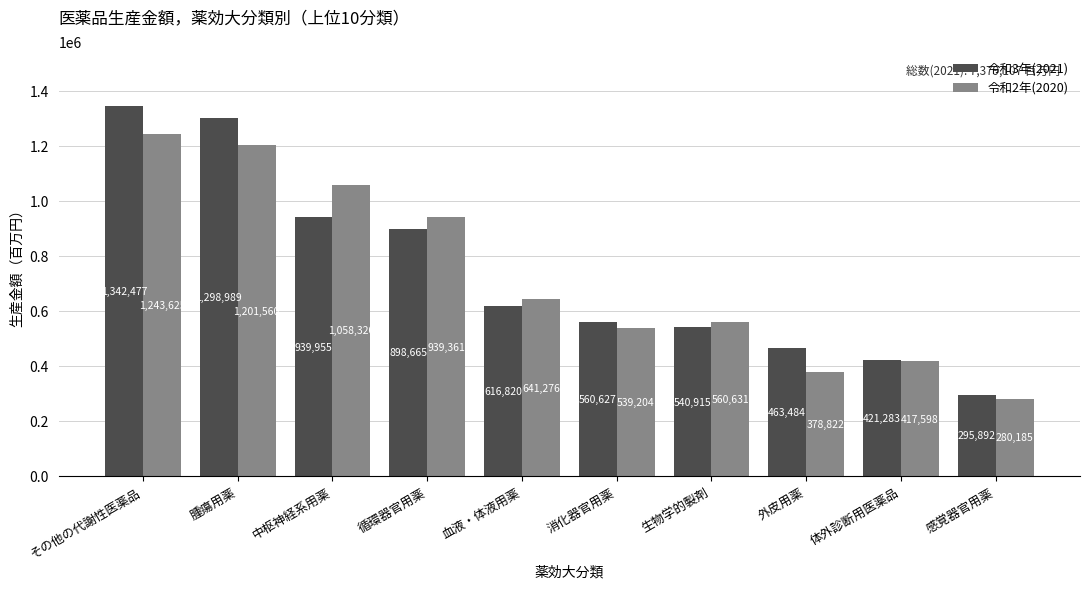

Count the number of data series in this chart.

2